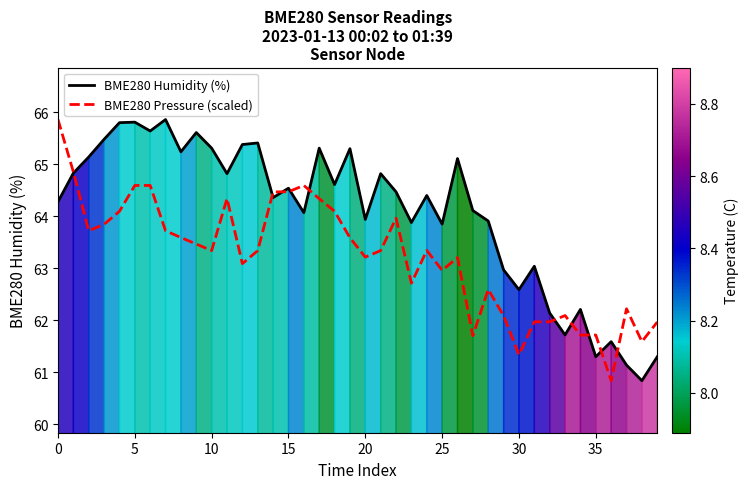

What is the lowest value of the BME280 Humidity (%) series?

60.8